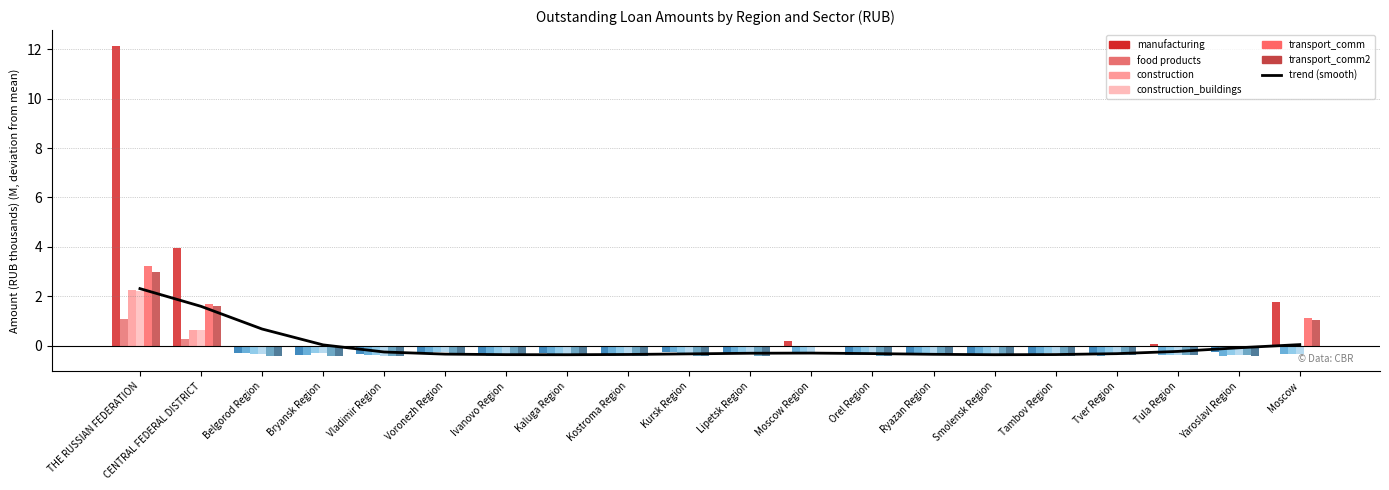

How many values in the manufacturing series are below 0?

15